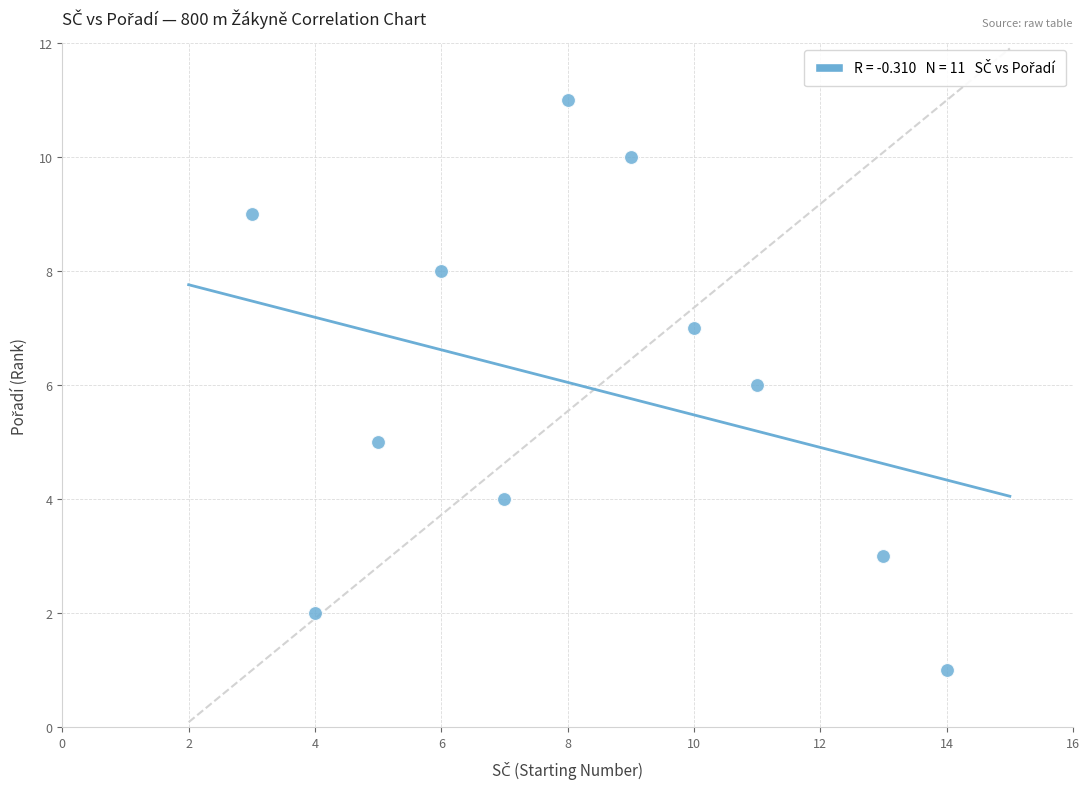

What is the range of Y values (max minus min)?

10